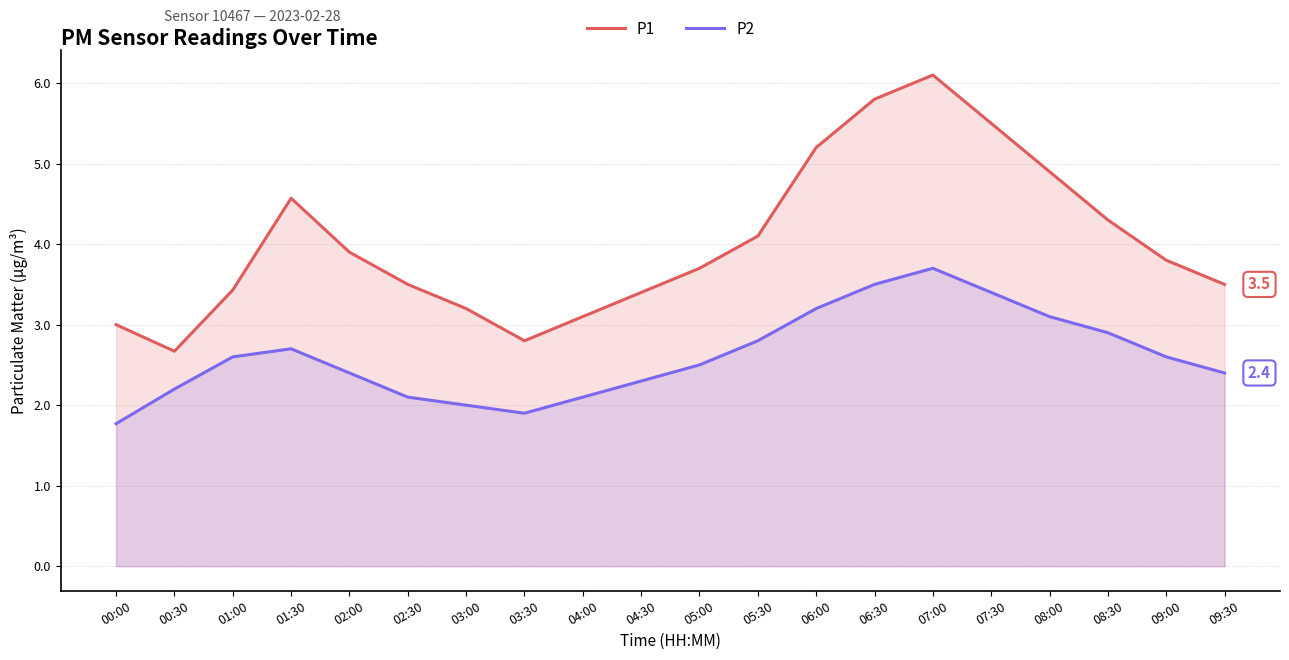

Is it true that P1 equals 1.9 at 04:30?

False